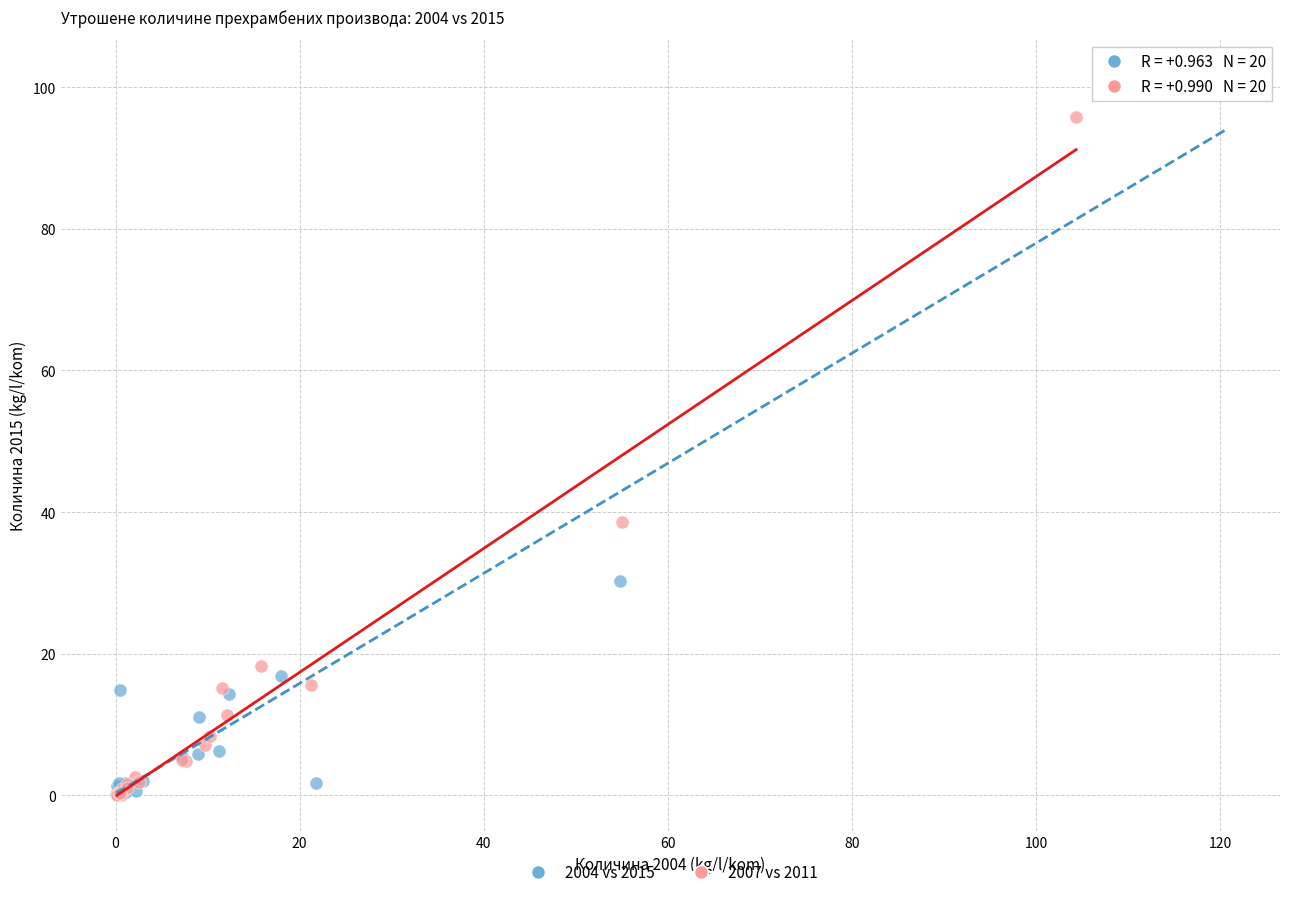

Which series has the largest Y range (max minus min)?

2004 vs 2015